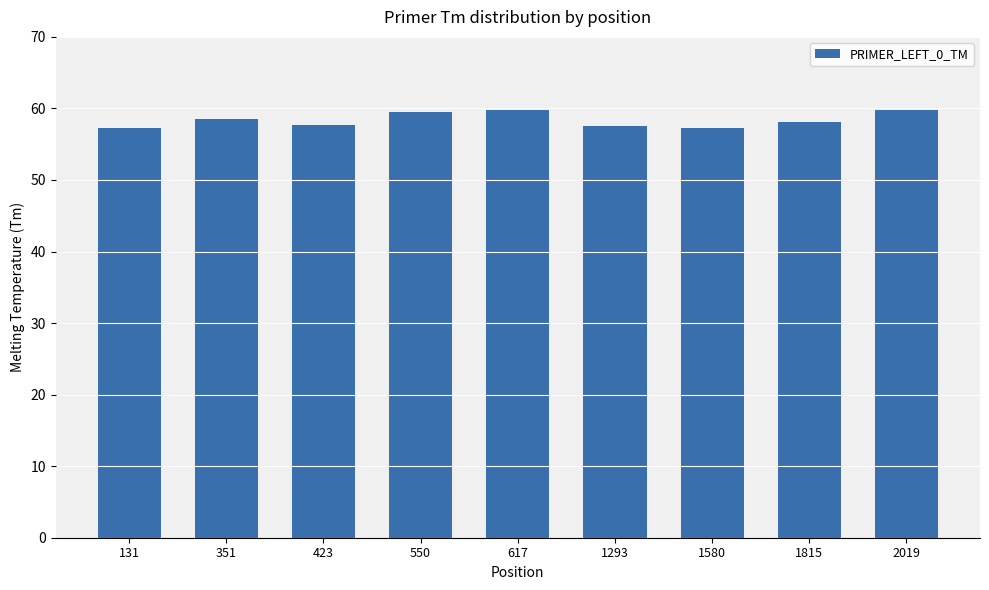

What value does the data have at 1815?

58.2